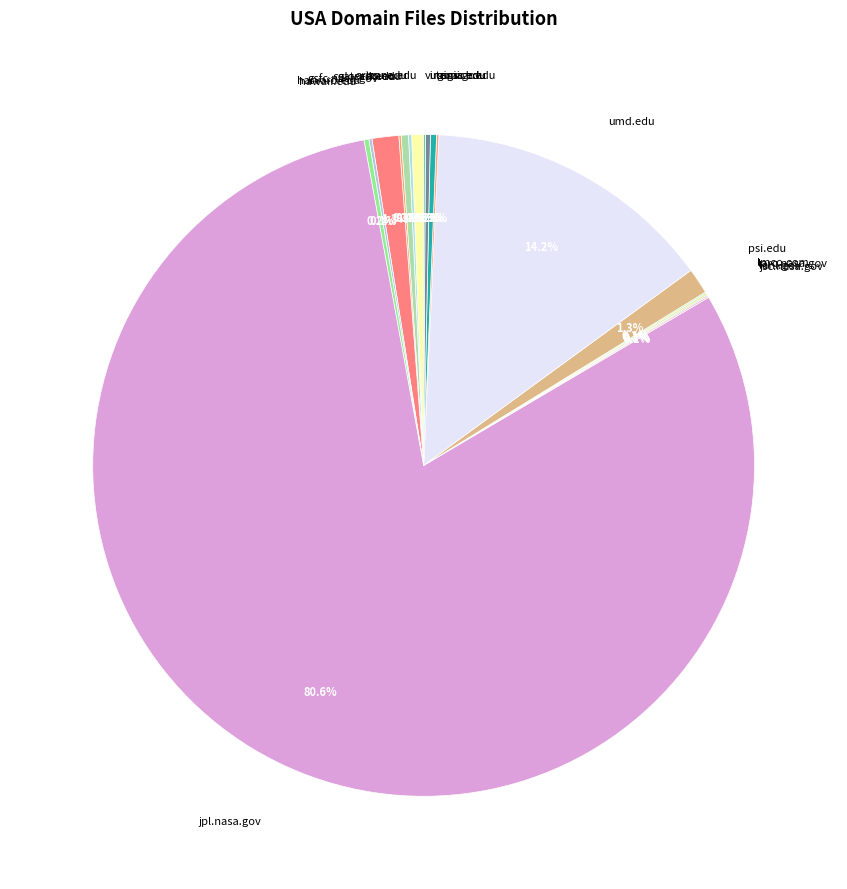

Which category has the biggest portion of the pie?

jpl.nasa.gov